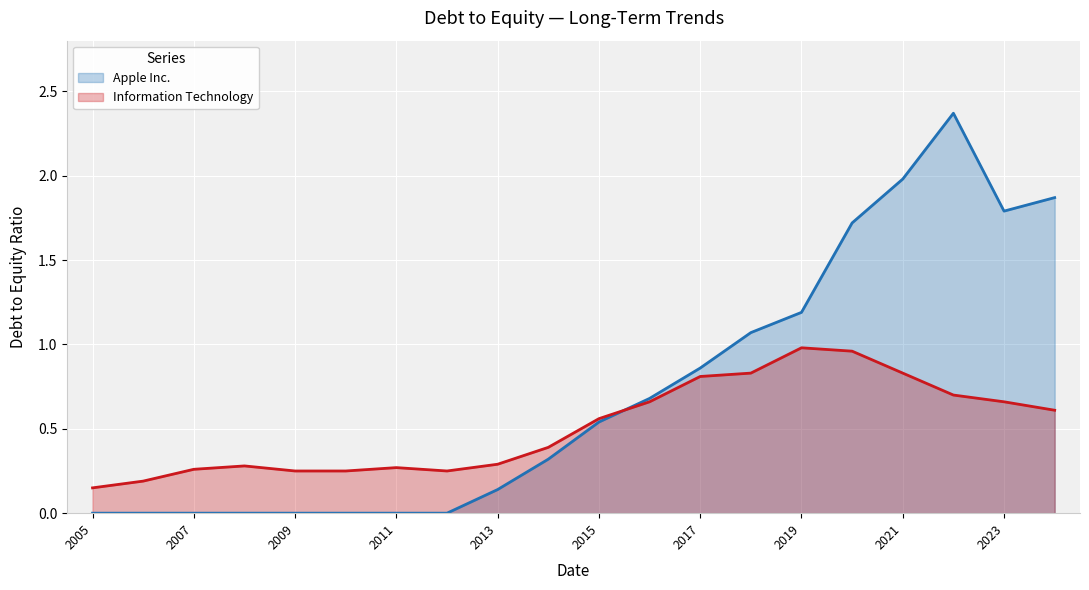

True or false: Information Technology has more than 1 points higher than both neighbors.

True